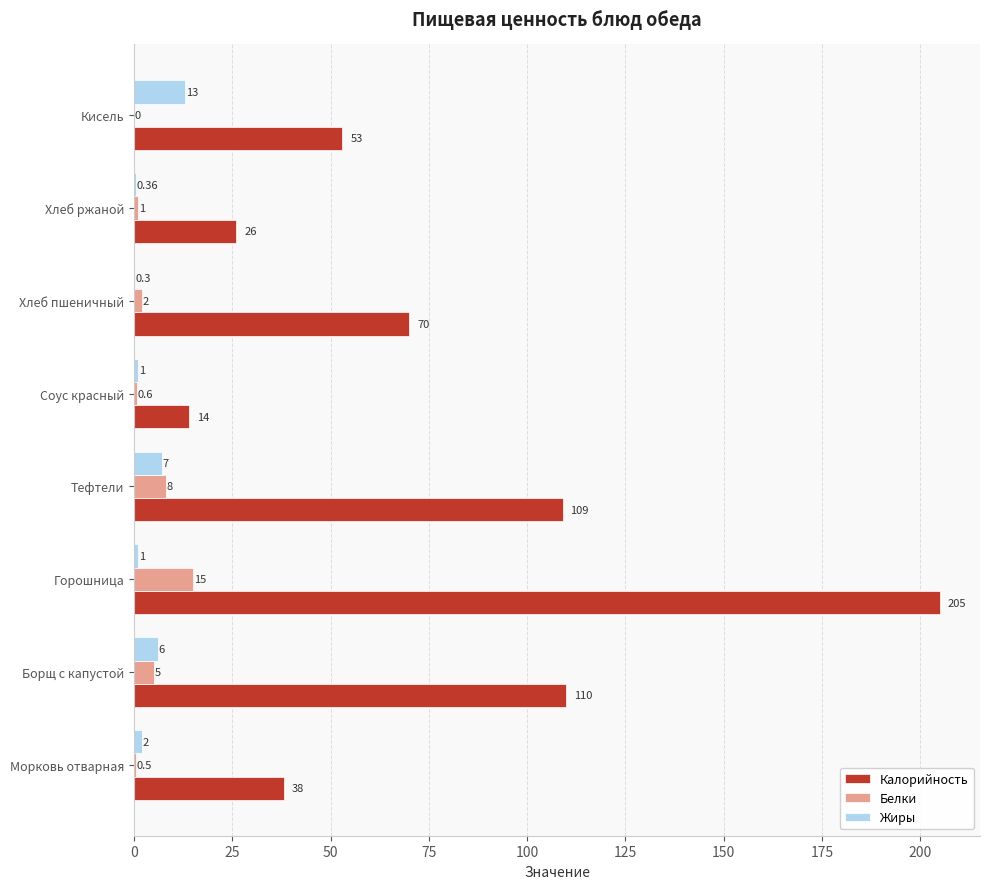

Which series changed the most between Хлеб ржаной and Кисель?

Калорийность